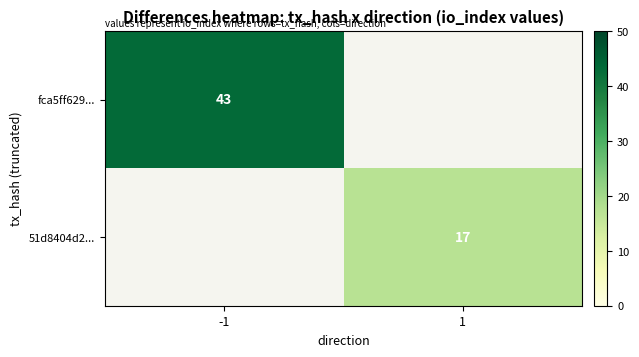

What is the minimum value shown in the chart?

17.0